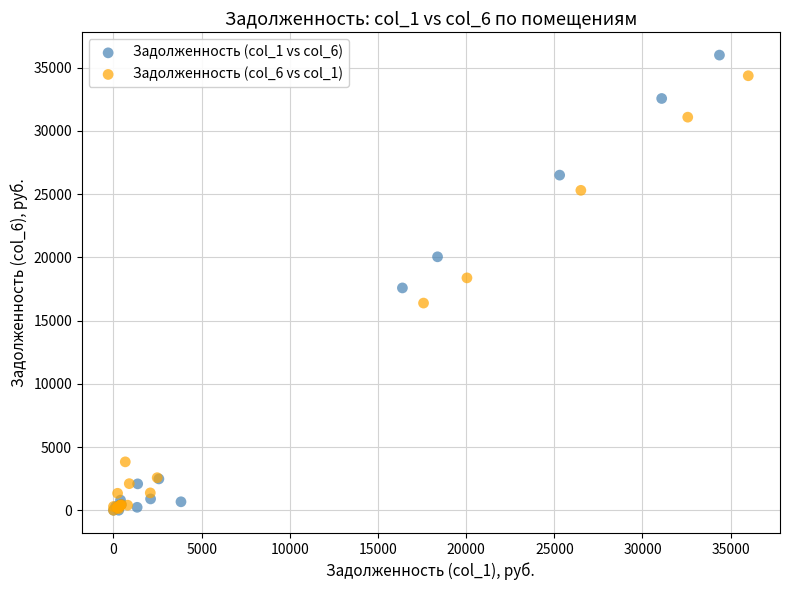

Which series has the widest spread of Y values?

Задолженность (col_1 vs col_6)